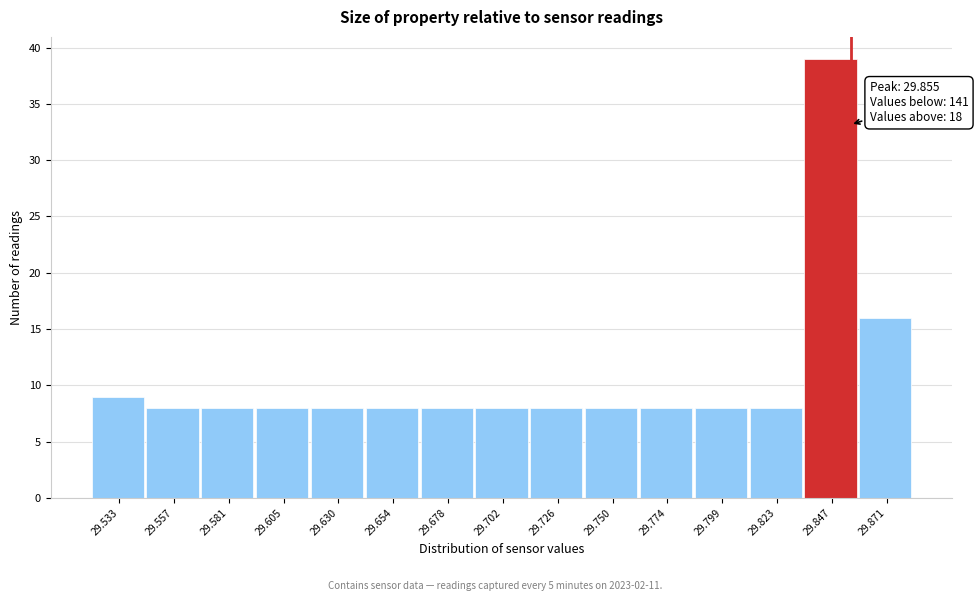

Which range on the x-axis has the tallest bar?

29.835 to 29.860